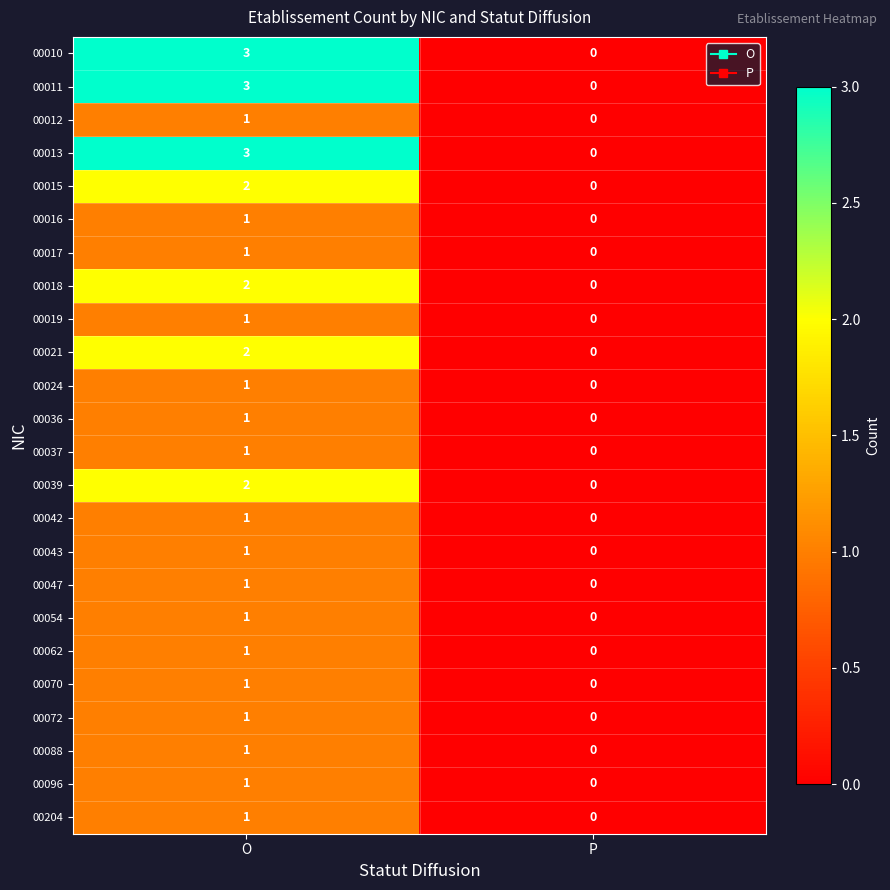

How many data points does each series have?

2